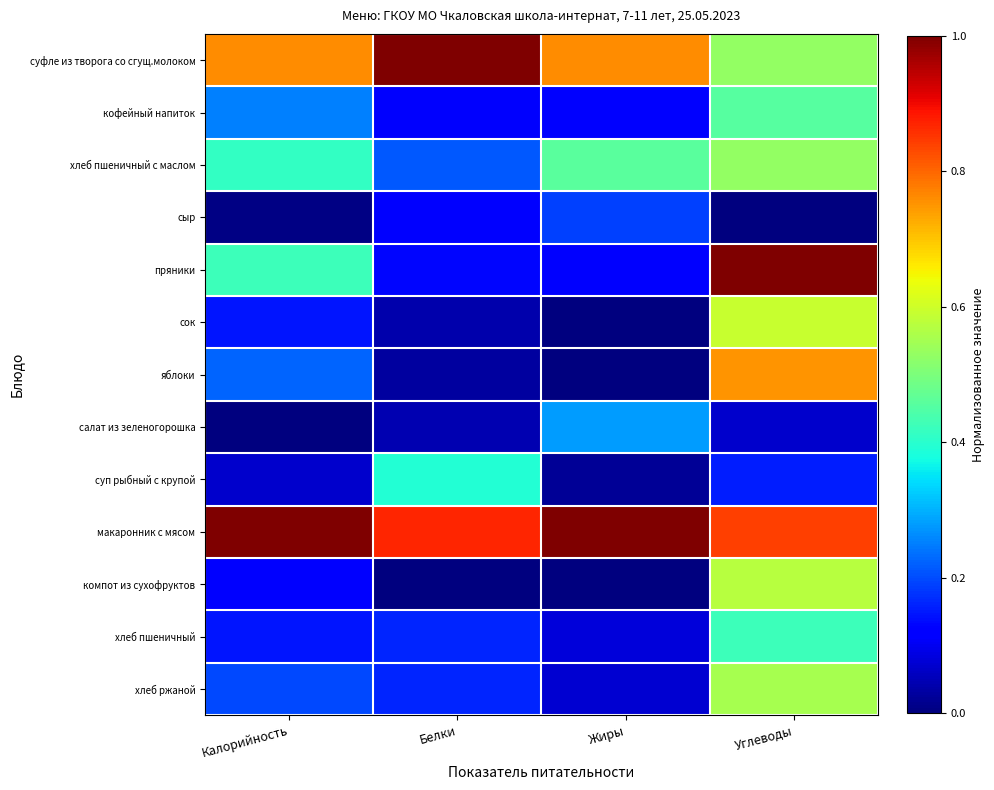

At how many categories does at least one series exceed 0?

4